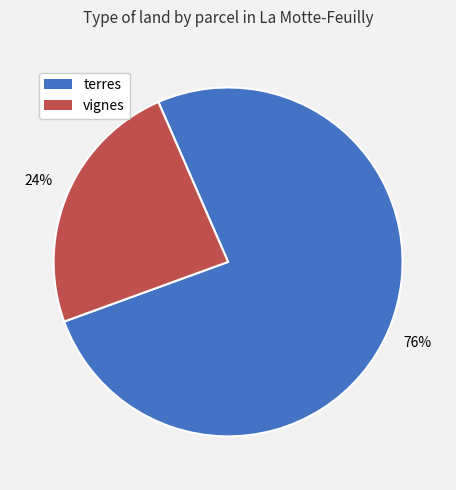

To the nearest percent, what portion does vignes represent?

24%